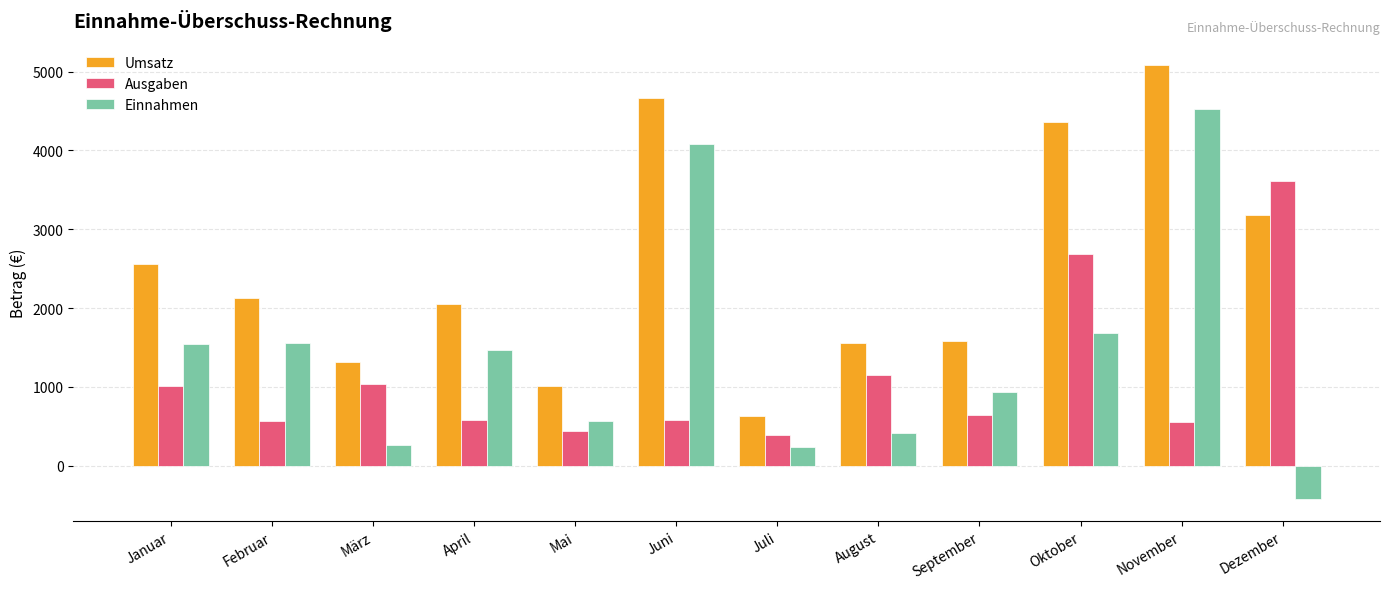

True or false: Ausgaben has a value of 643.2 at September.

True